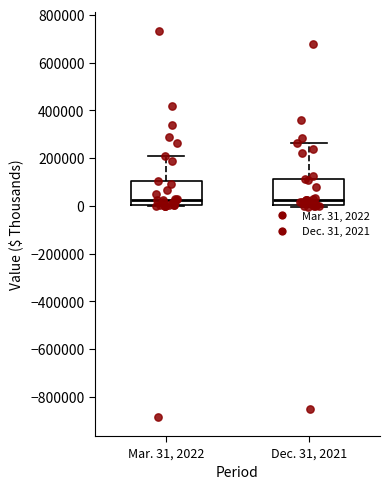

Where is the upper edge of the box for Dec. 31, 2021 on the y-axis? The values are not printed on the chart, so give them approximately, as read against the axis.

120000